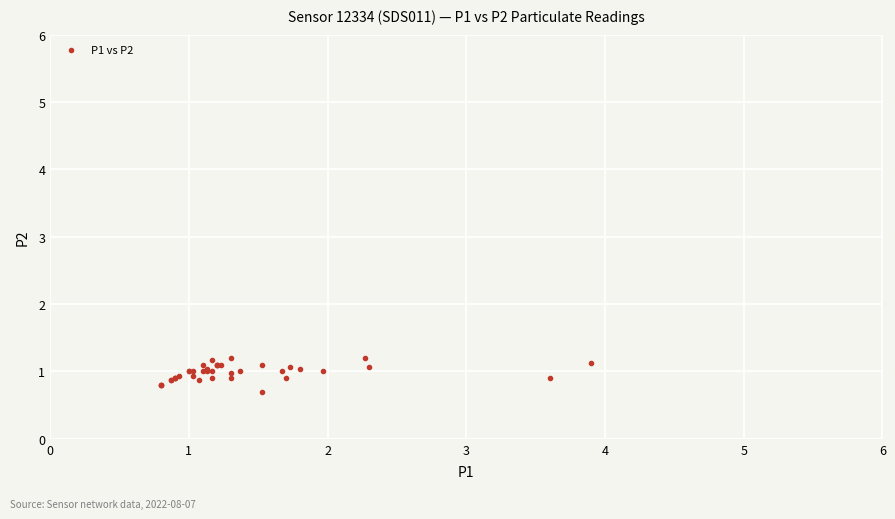

What Y value in the scatter plot is closest to 0?

0.7